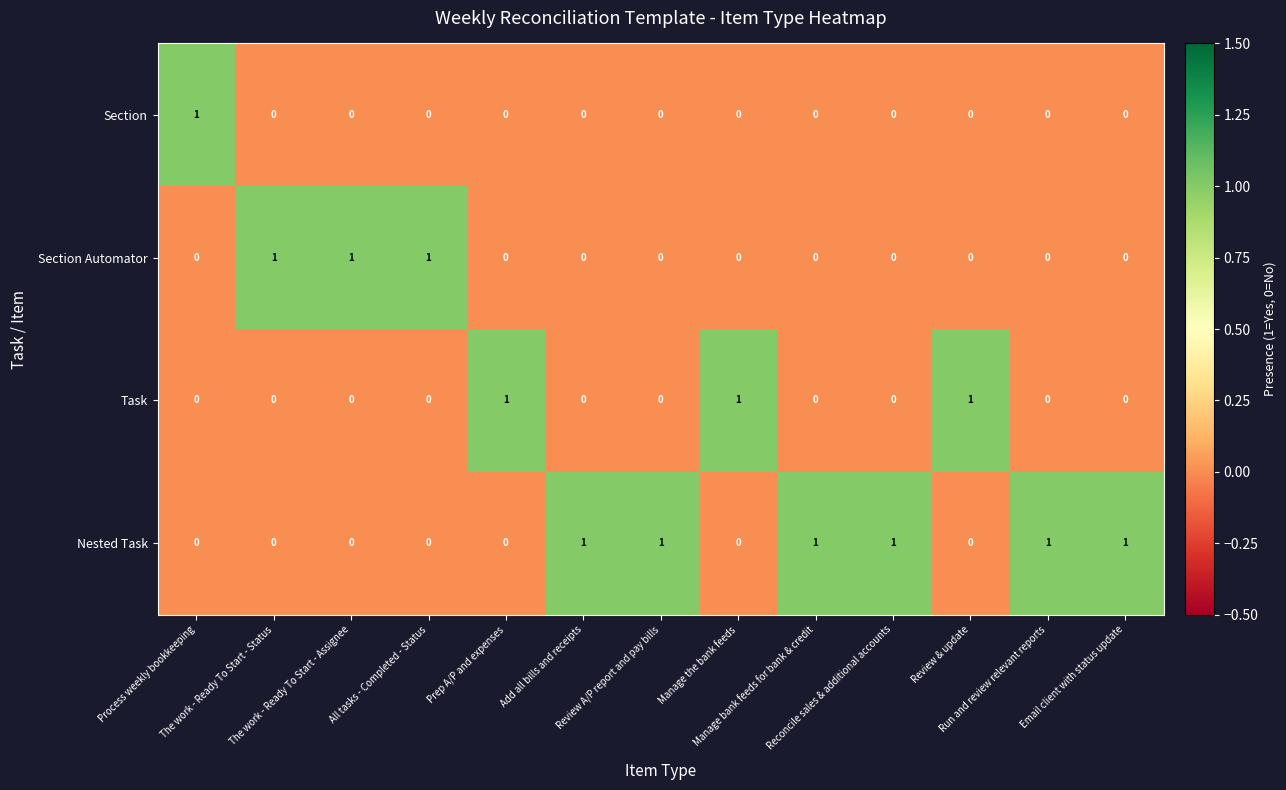

Which series has the largest total across all categories?

Nested Task